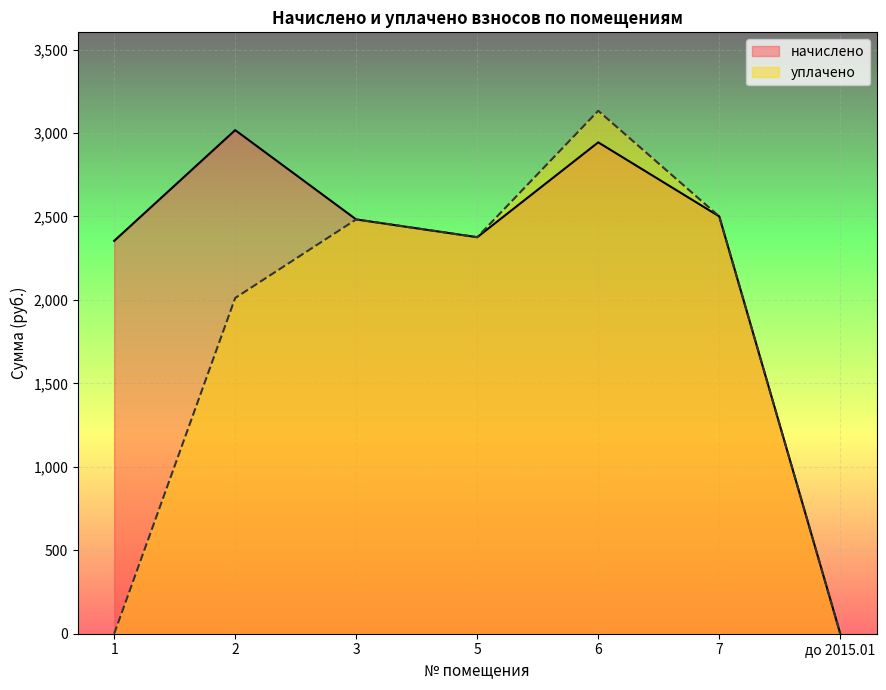

At 5, list the series in order from largest to smallest.

начислено, уплачено